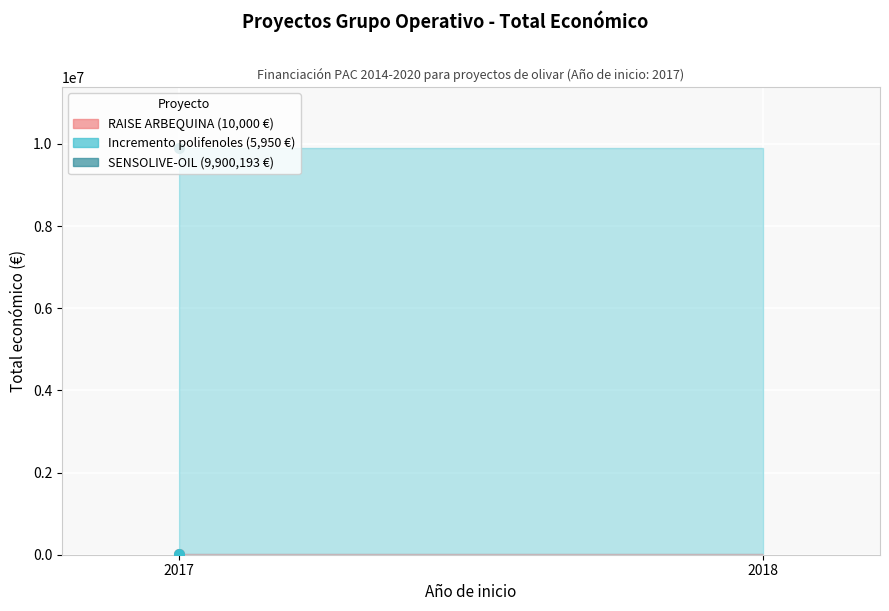

Where is the data nearest to the value 4953071?

2017